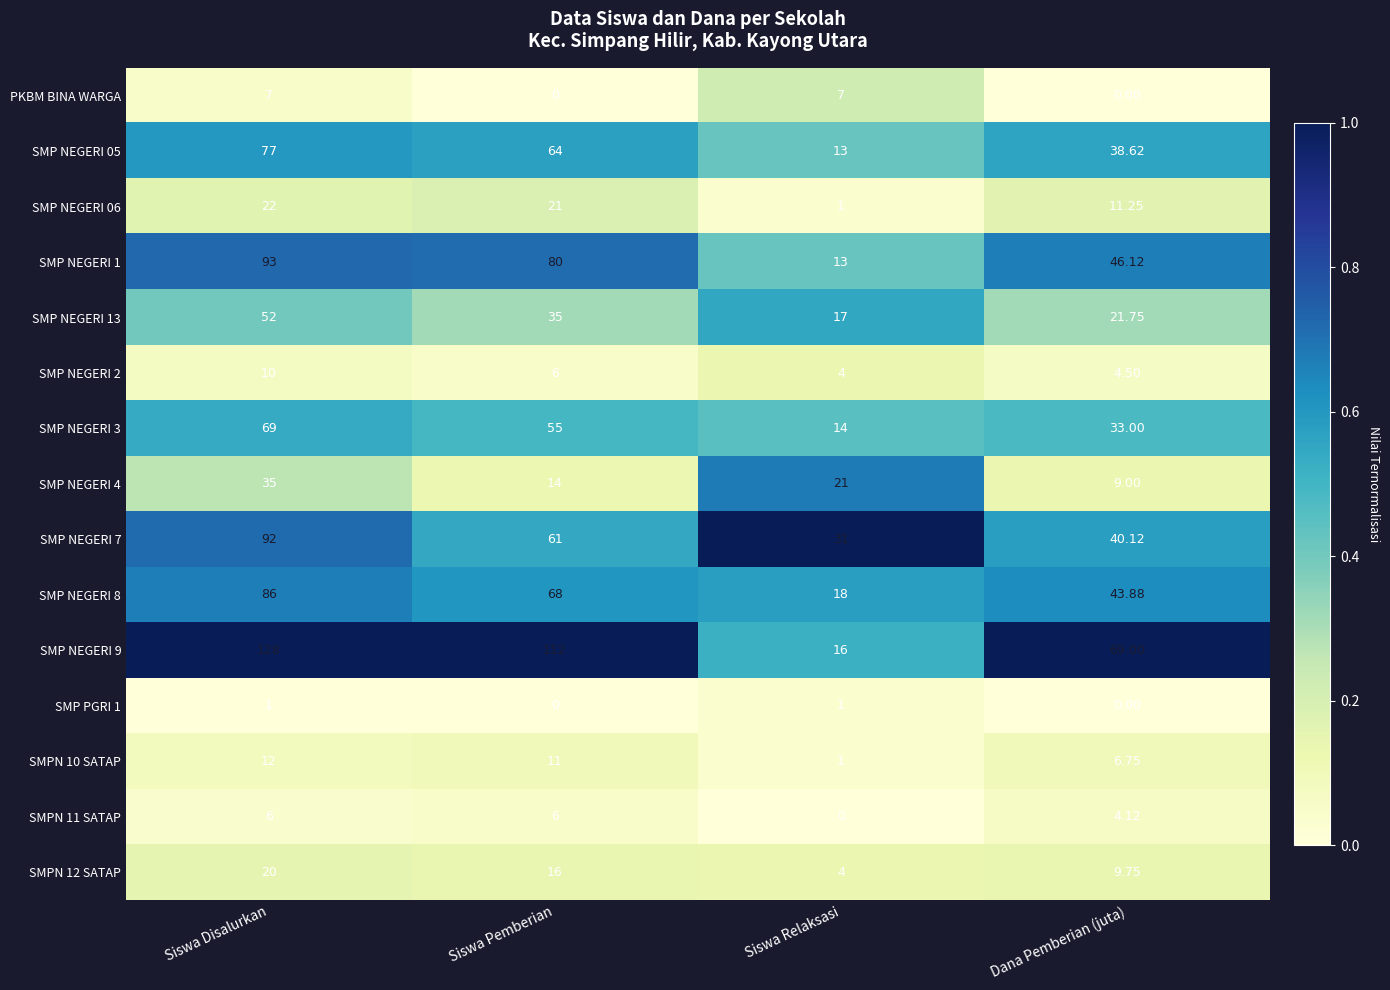

Which category has the highest value in the SMP NEGERI 13 series?

Siswa Disalurkan